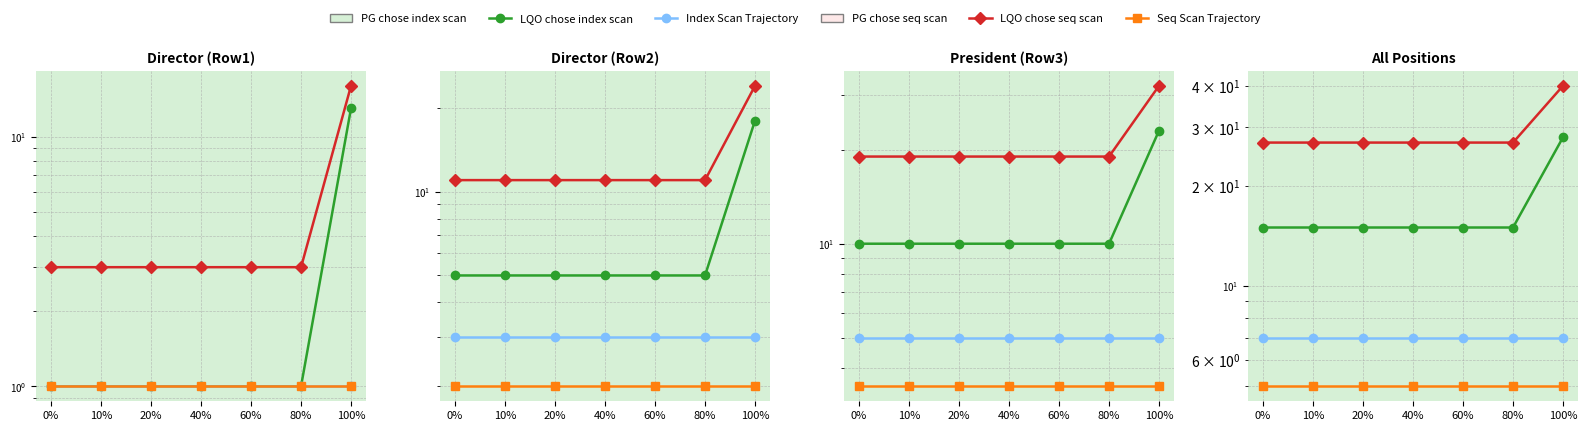

What is the difference between the highest and lowest values at 40%?

22